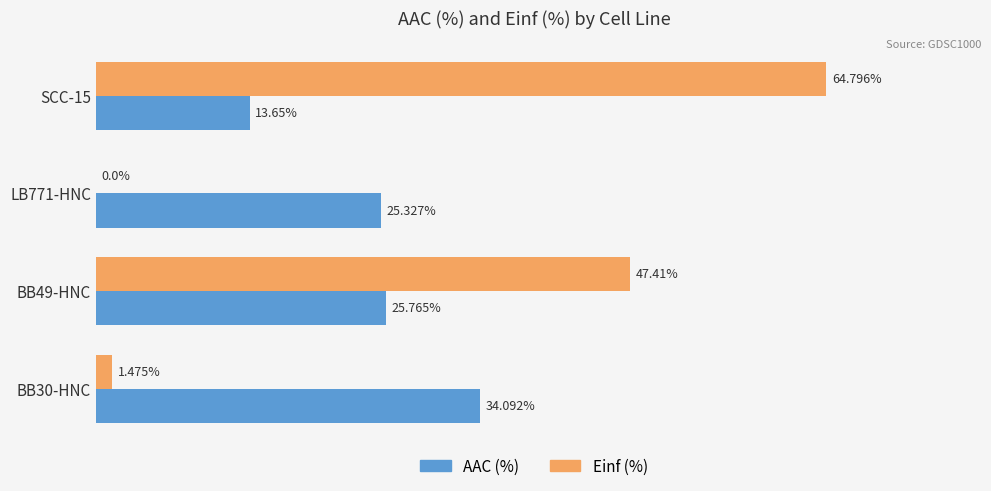

Which series changed the most between SCC-15 and LB771-HNC?

Einf (%)